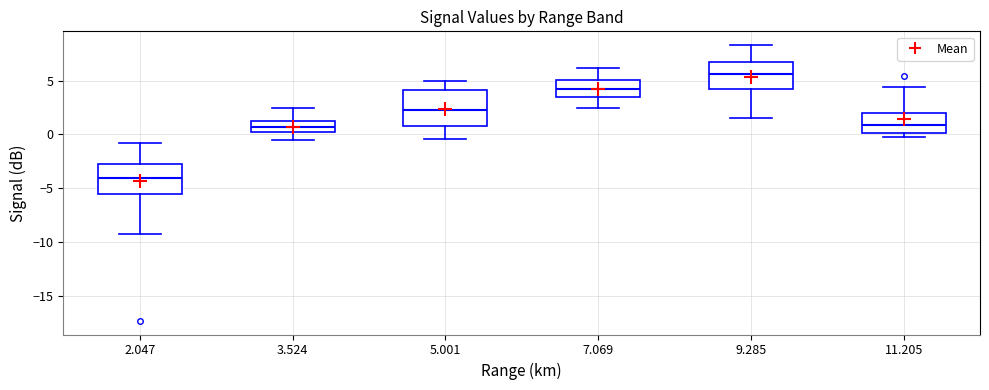

Reading left to right, read every box against the y-axis: the position of its median line, the range the box covers, and the ends of its whiskers. The values are not printed on the chart, so give them approximately, as read against the axis.

2.047: median -4.0, box -5.5 to -2.5, whiskers -9.0 to -1.0
3.524: median 0.5, box 0.0 to 1.5, whiskers -0.5 to 2.5
5.001: median 2.5, box 1.0 to 4.0, whiskers -0.5 to 5.0
7.069: median 4.0, box 3.5 to 5.0, whiskers 2.5 to 6.0
9.285: median 5.5, box 4.5 to 6.5, whiskers 1.5 to 8.5
11.205: median 1.0, box 0.0 to 2.0, whiskers 0.0 (just below the box's lower edge) to 4.5